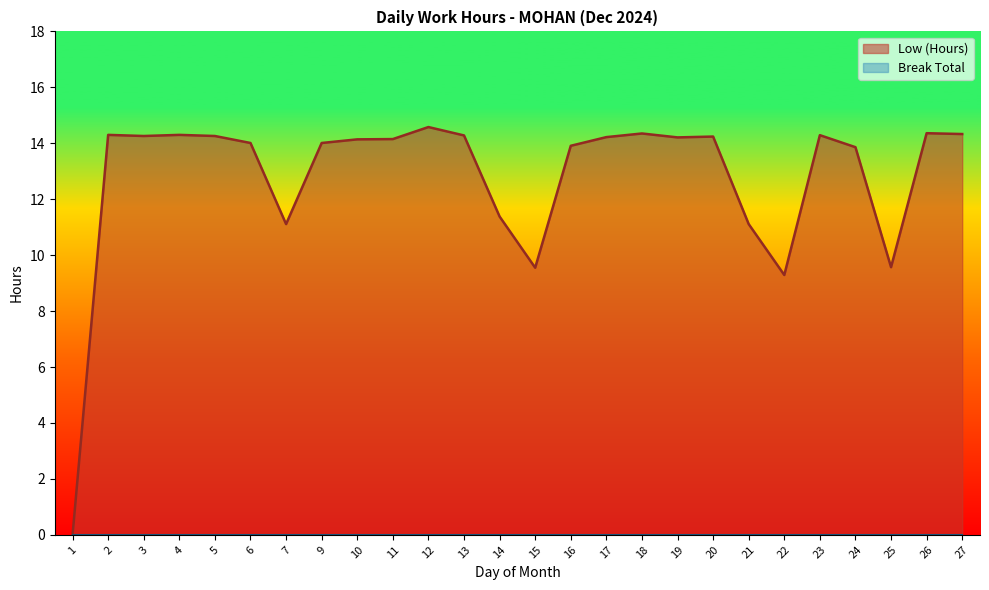

Reading right to left, transcribe all the data shown in this chart.

27=14.3	26=14.4	25=9.6	24=13.9	23=14.3	22=9.3	21=11.1	20=14.2	19=14.2	18=14.3	17=14.2	16=13.9	15=9.6	14=11.4	13=14.3	12=14.6	11=14.2	10=14.1	9=14.0	7=11.1	6=14.0	5=14.3	4=14.3	3=14.3	2=14.3	1=0.0